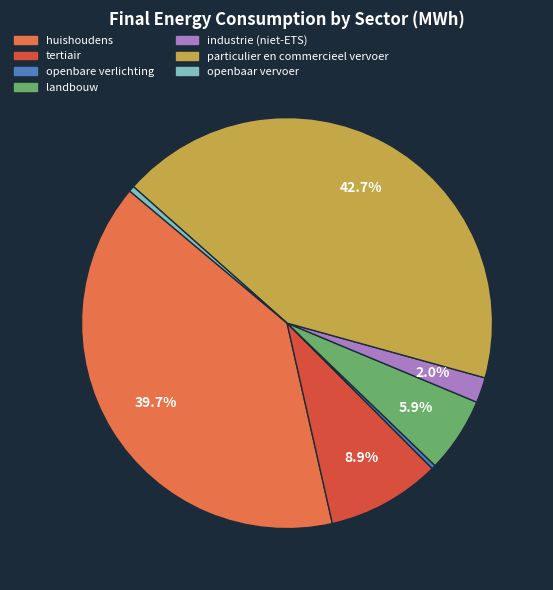

How many segments does this pie chart have?

7